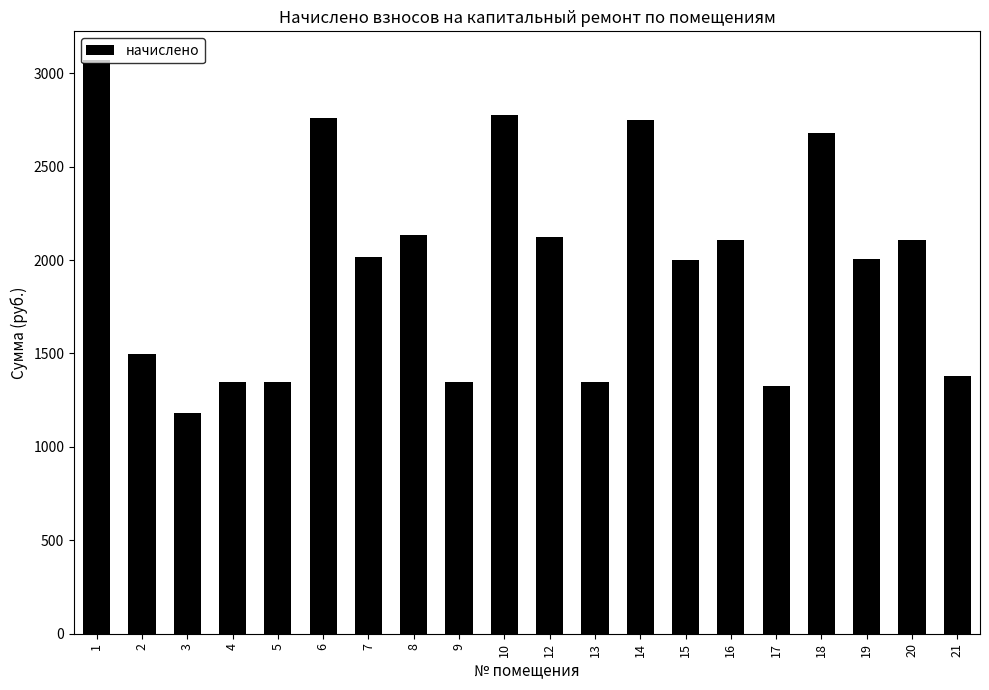

What is the difference between the second highest and second lowest values?

1448.3